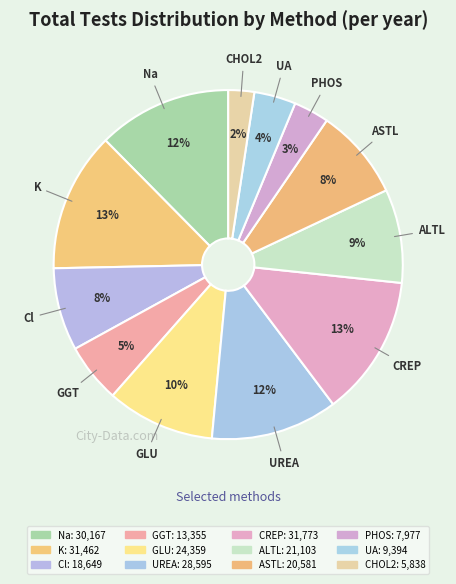

To the nearest percent, what is the combined percentage of Na and CREP?

25%